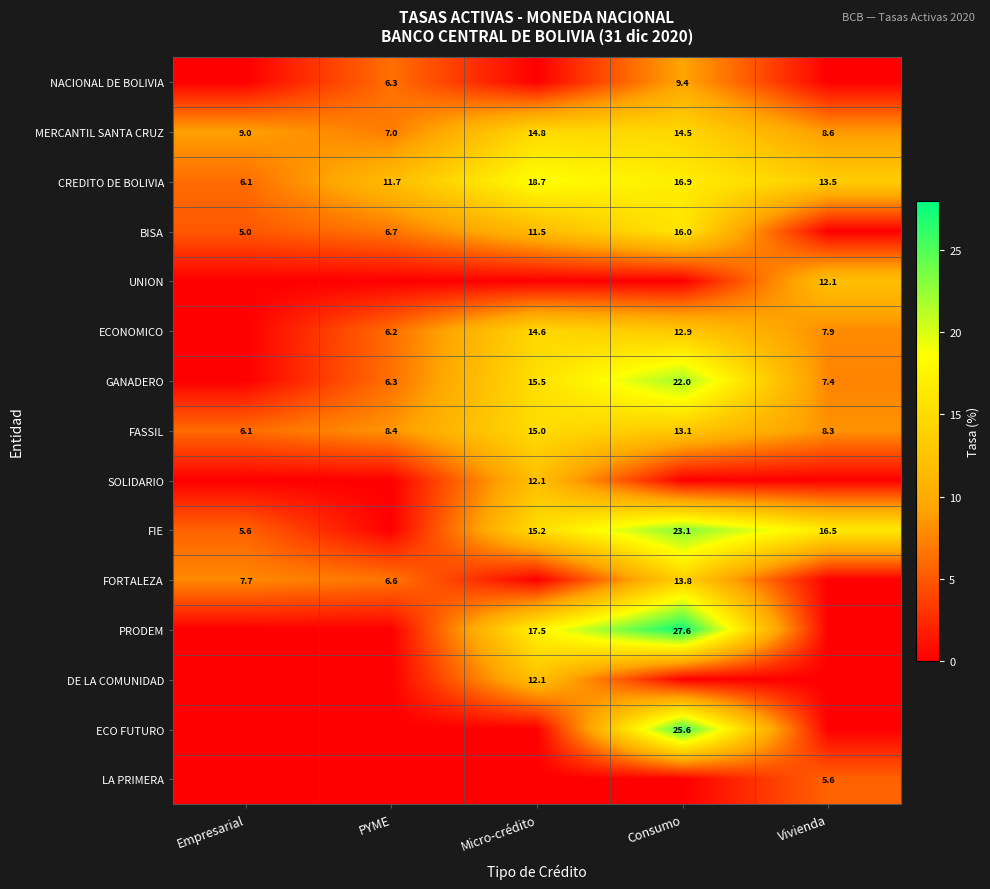

What is the difference between the FIE values at Vivienda and Micro-crédito?

1.3